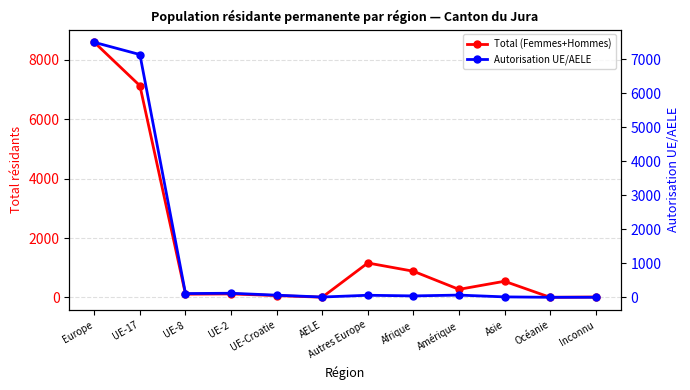

Is this an area chart (filled region under the line)?

No